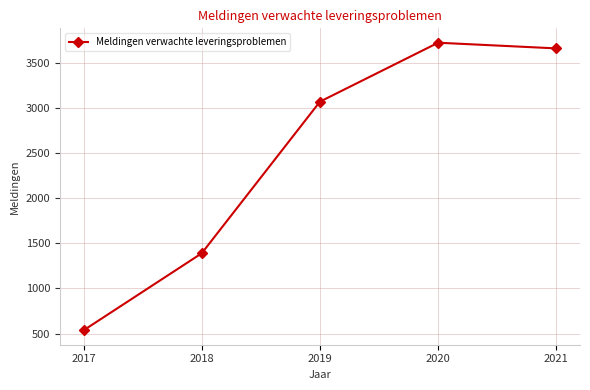

Rank the categories by value from lowest to highest.

2017, 2018, 2019, 2021, 2020